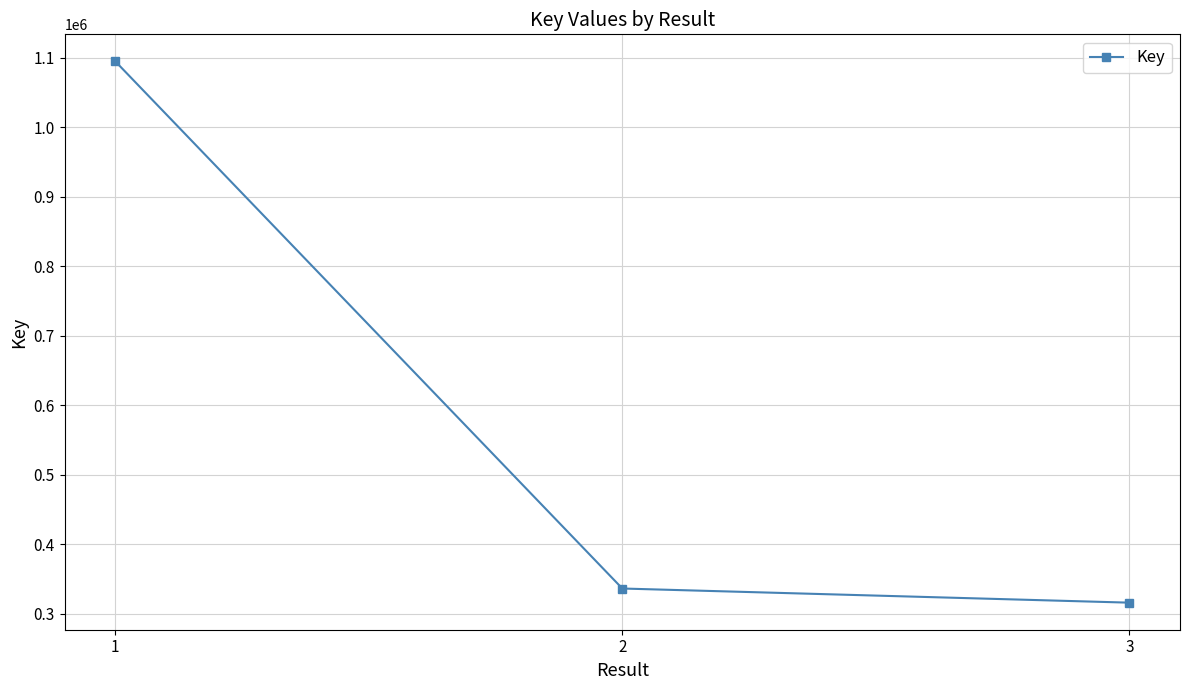

What is the smallest value displayed?

316044